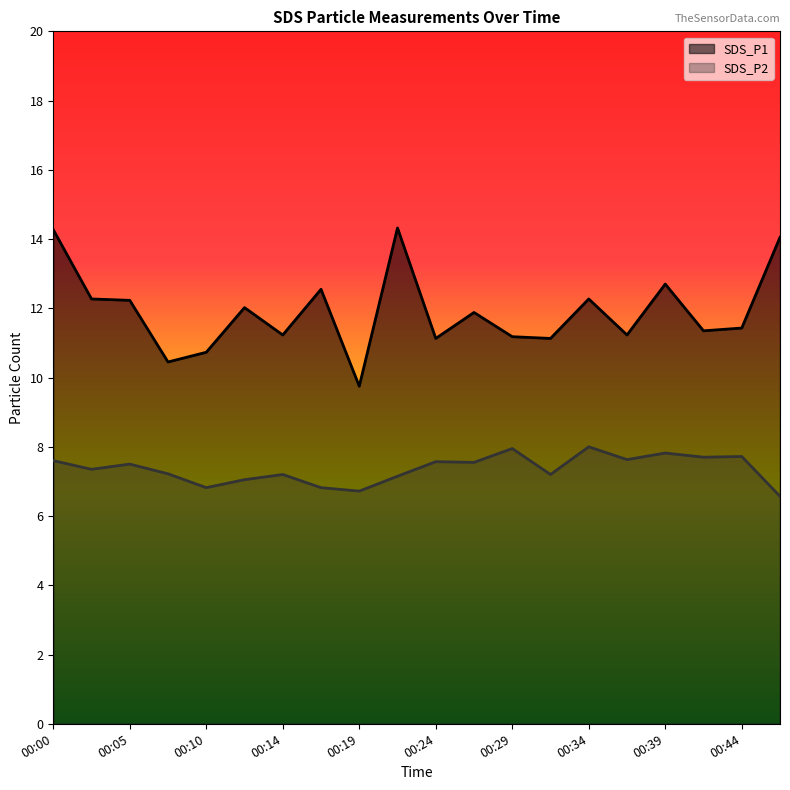

What is the greatest value displayed?

14.3